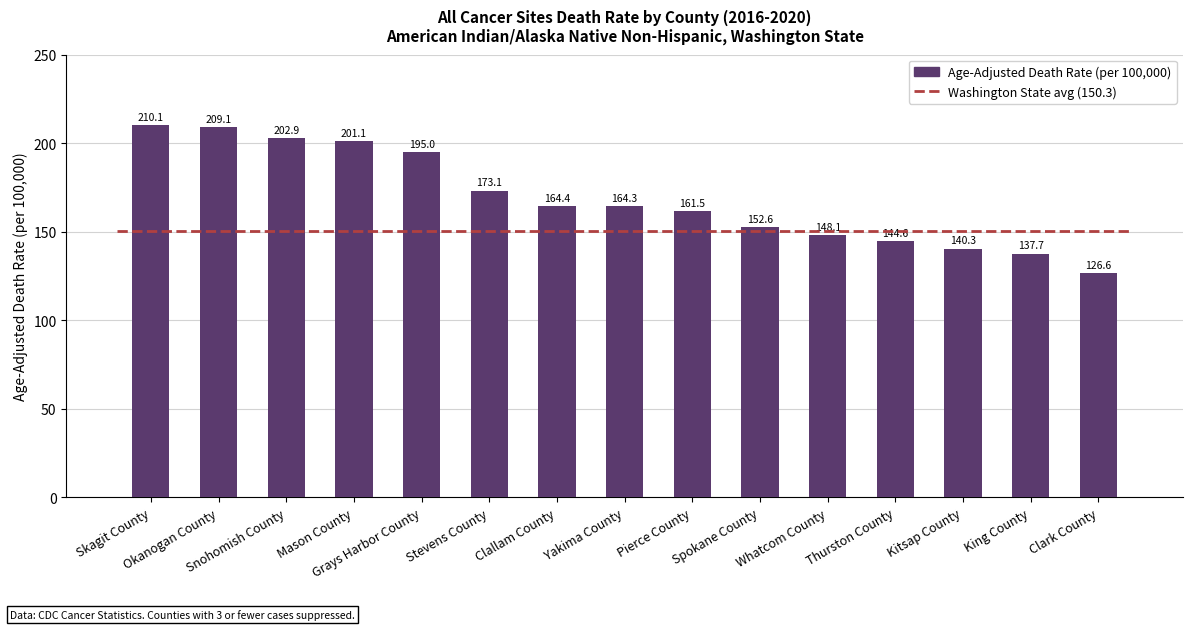

List the labels in order of value, largest first.

Skagit County, Okanogan County, Snohomish County, Mason County, Grays Harbor County, Stevens County, Clallam County, Yakima County, Pierce County, Spokane County, Whatcom County, Thurston County, Kitsap County, King County, Clark County